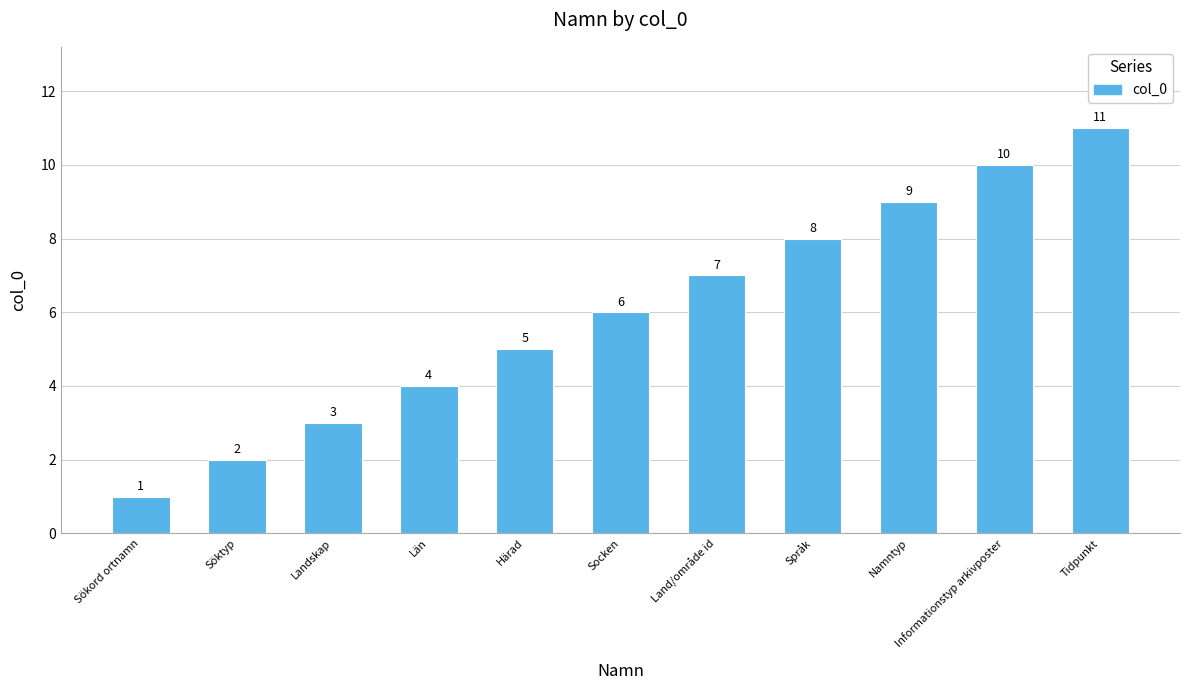

What is the difference between the maximum and minimum values?

10